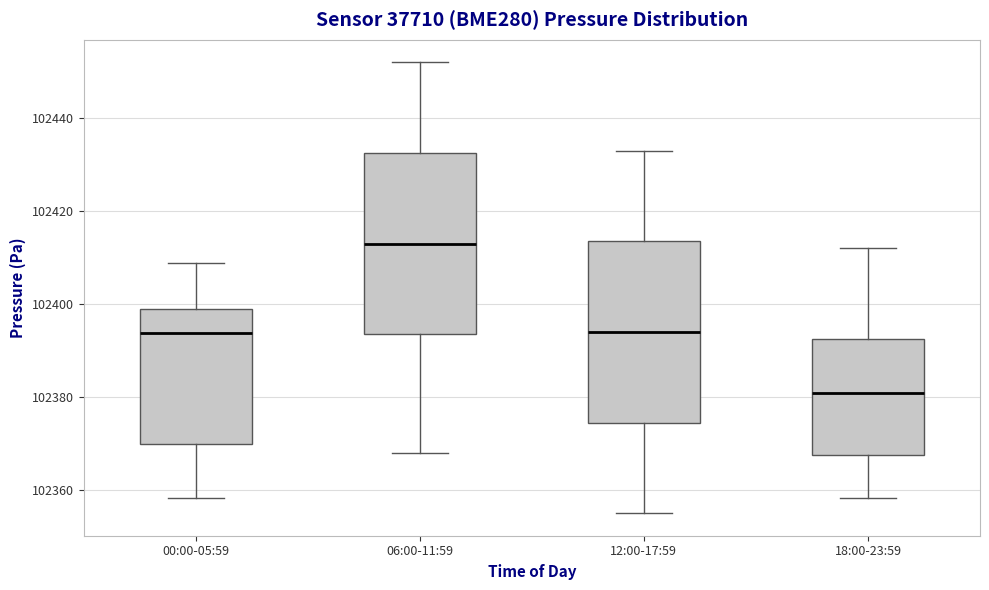

Where does the median line of the box for 06:00-11:59 sit on the y-axis? The values are not printed on the chart, so give them approximately, as read against the axis.

102414